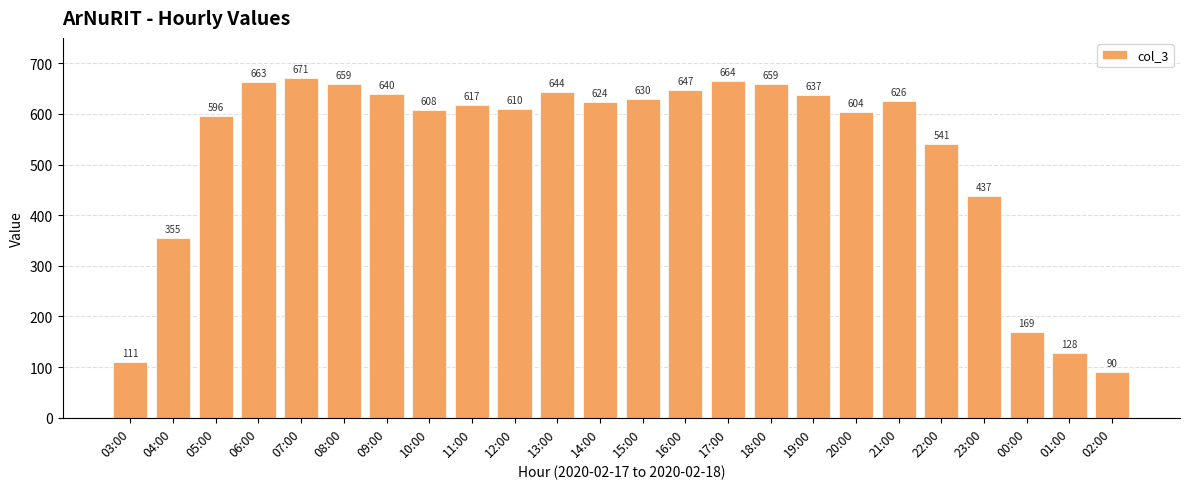

How many bars are there in total?

24